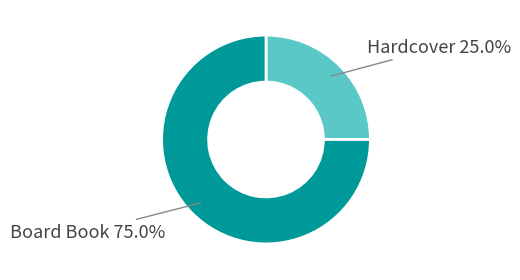

Is there a majority slice in this chart?

Yes